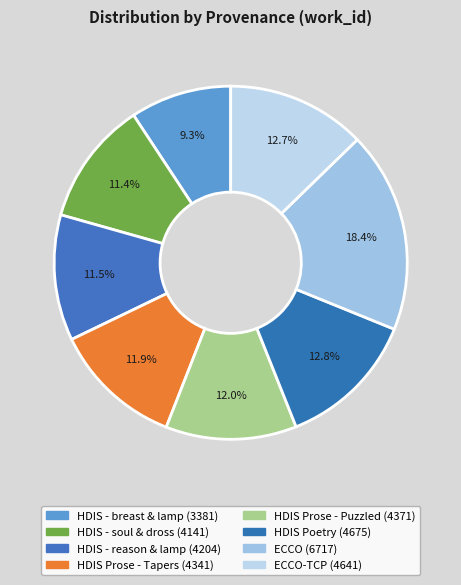

Which category has the biggest portion of the pie?

Searching in ECCO